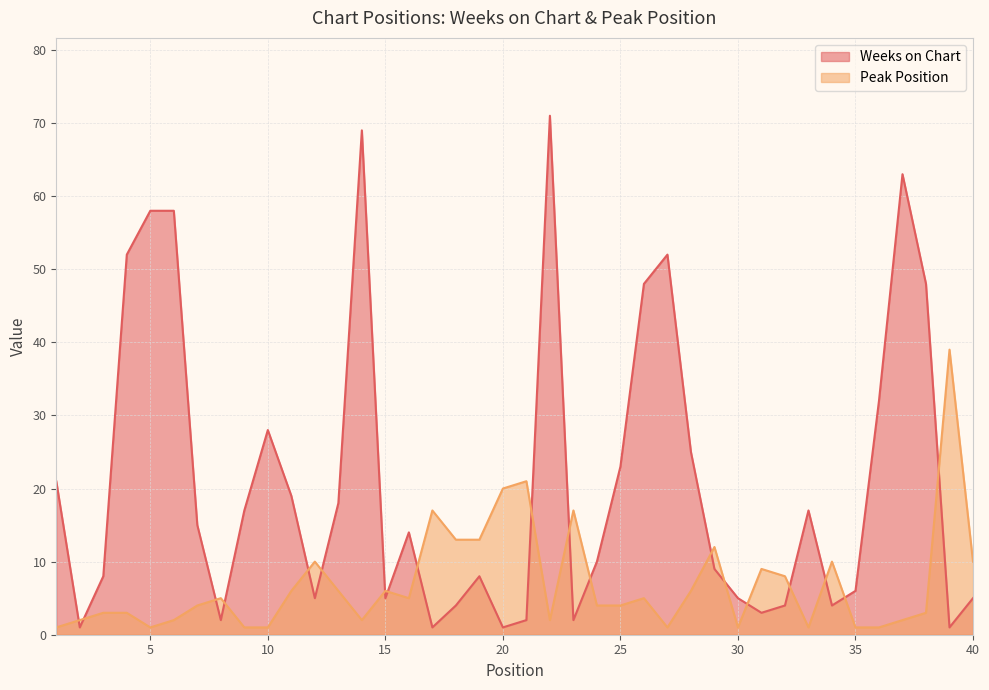

How many data points in Peak Position are above 5?

17